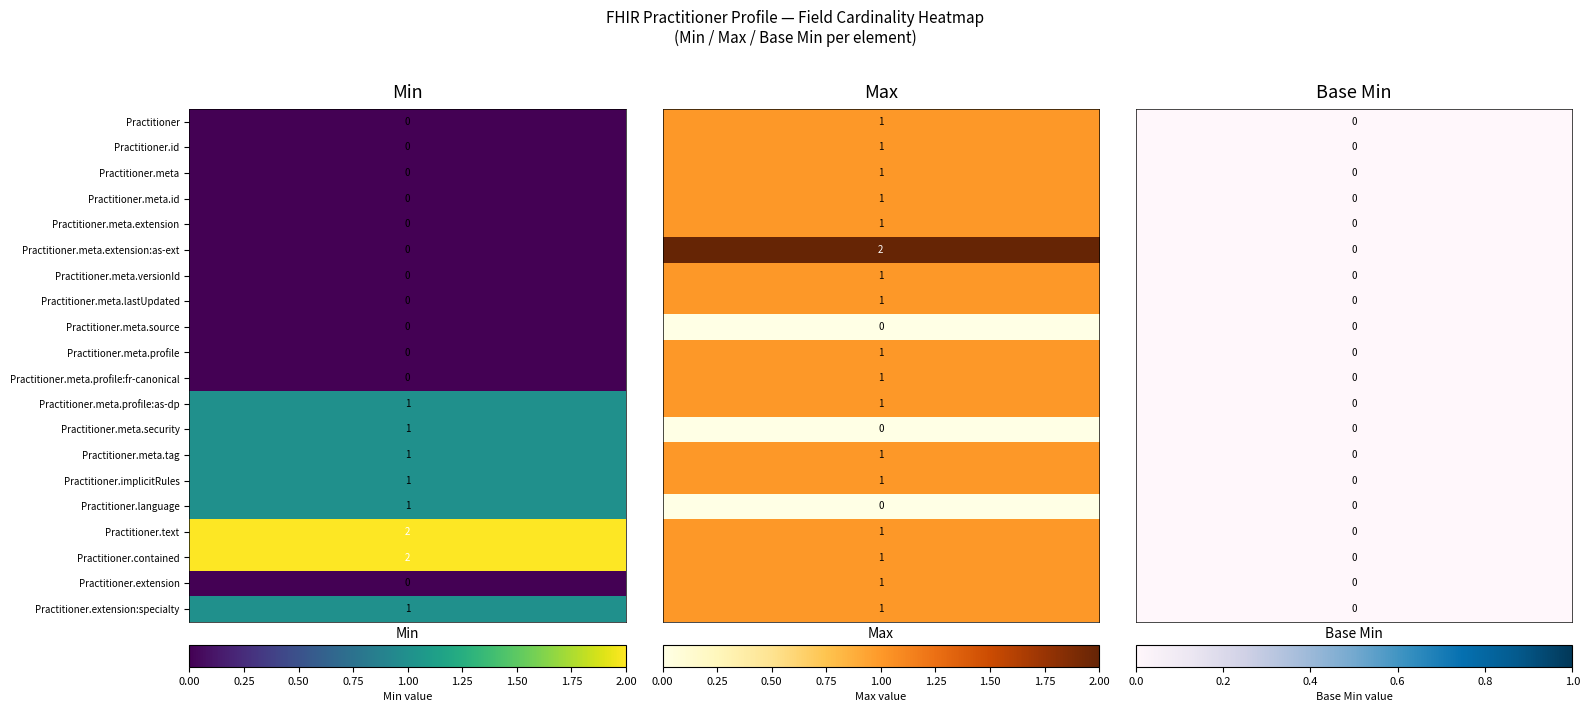

How many data points does each series have?

20